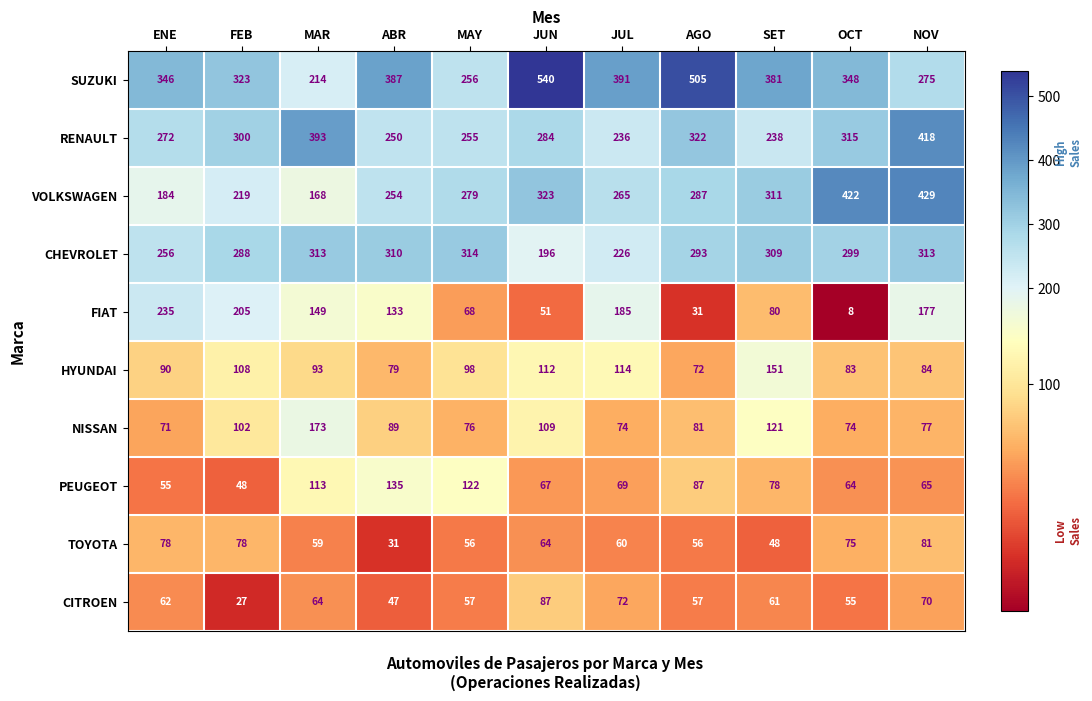

Where does the TOYOTA series first go above 60?

ENE